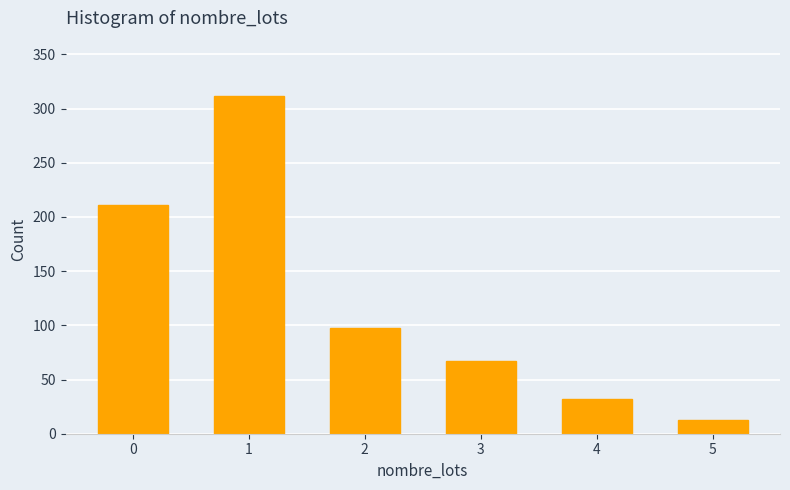

Reading left to right, list all the values displayed in this chart.

0=211	1=312	2=98	3=67	4=32	5=13